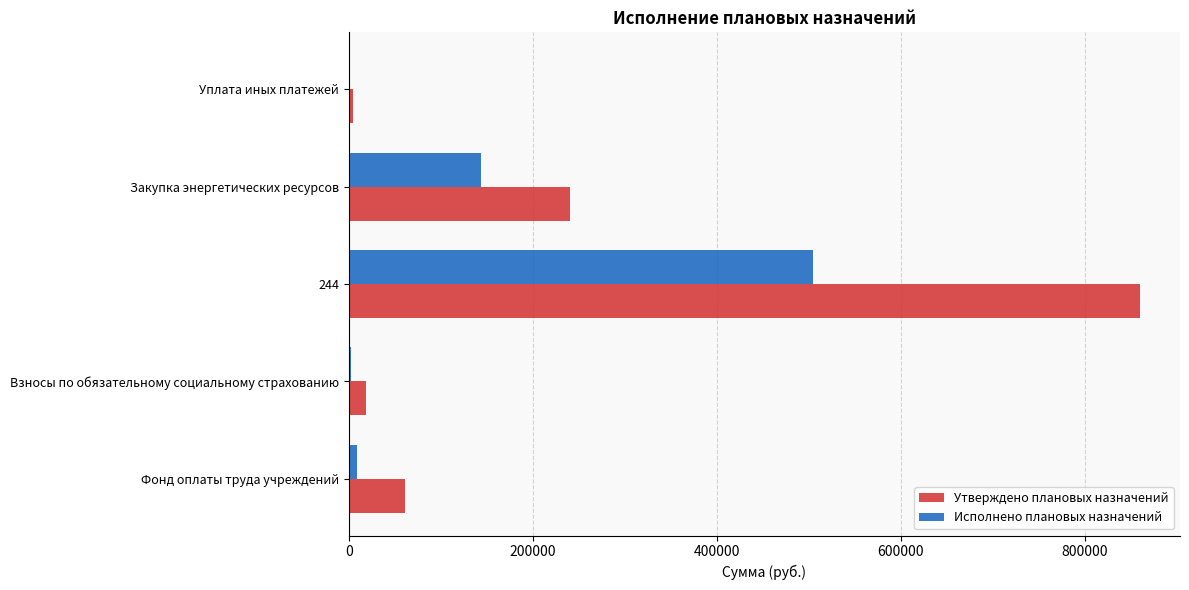

What is the greatest value displayed?

860544.0